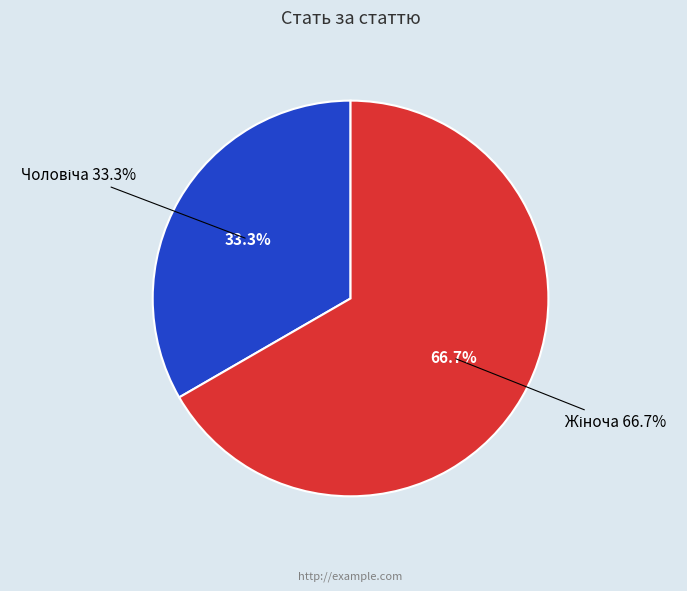

How many segments does this pie chart have?

2